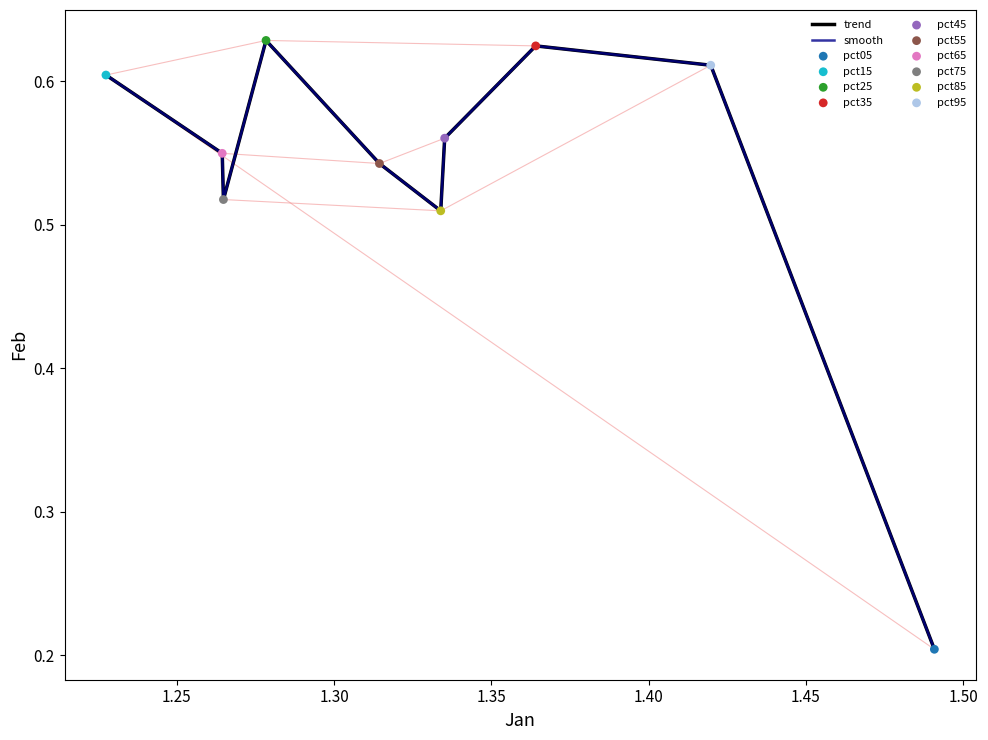

Is this an area chart (filled region under the line)?

No